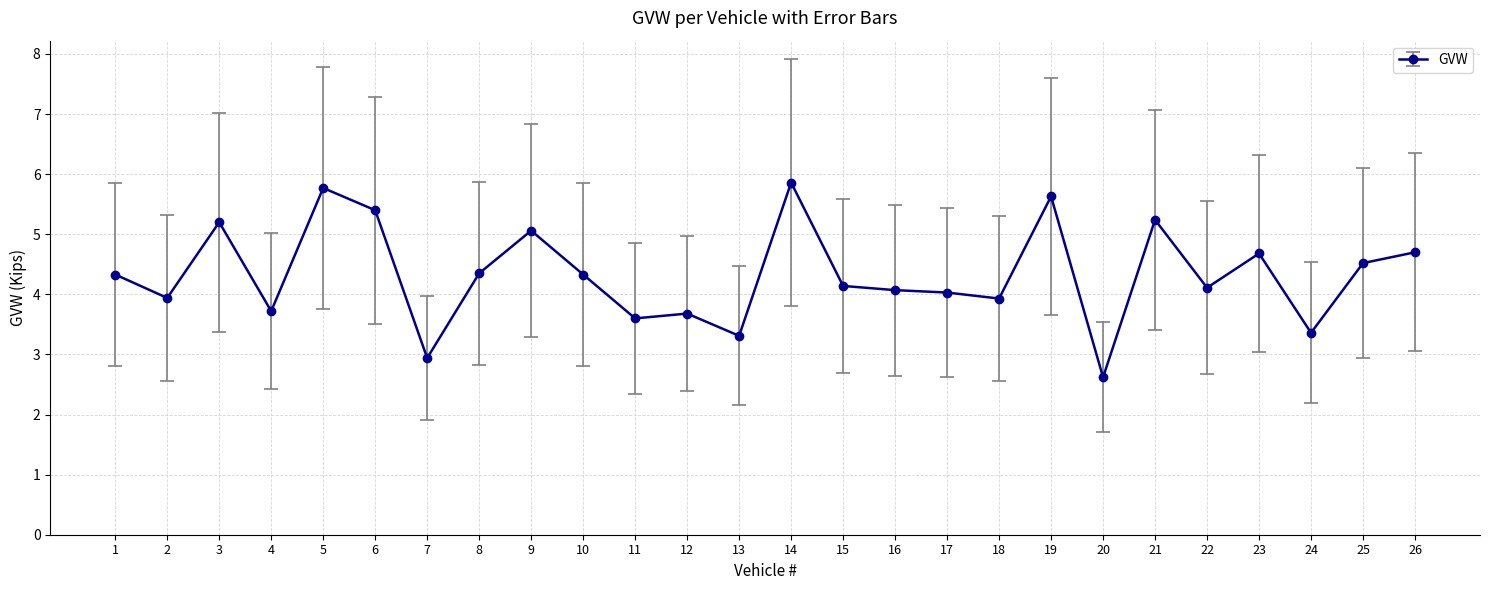

What is the sum of all values?

112.5